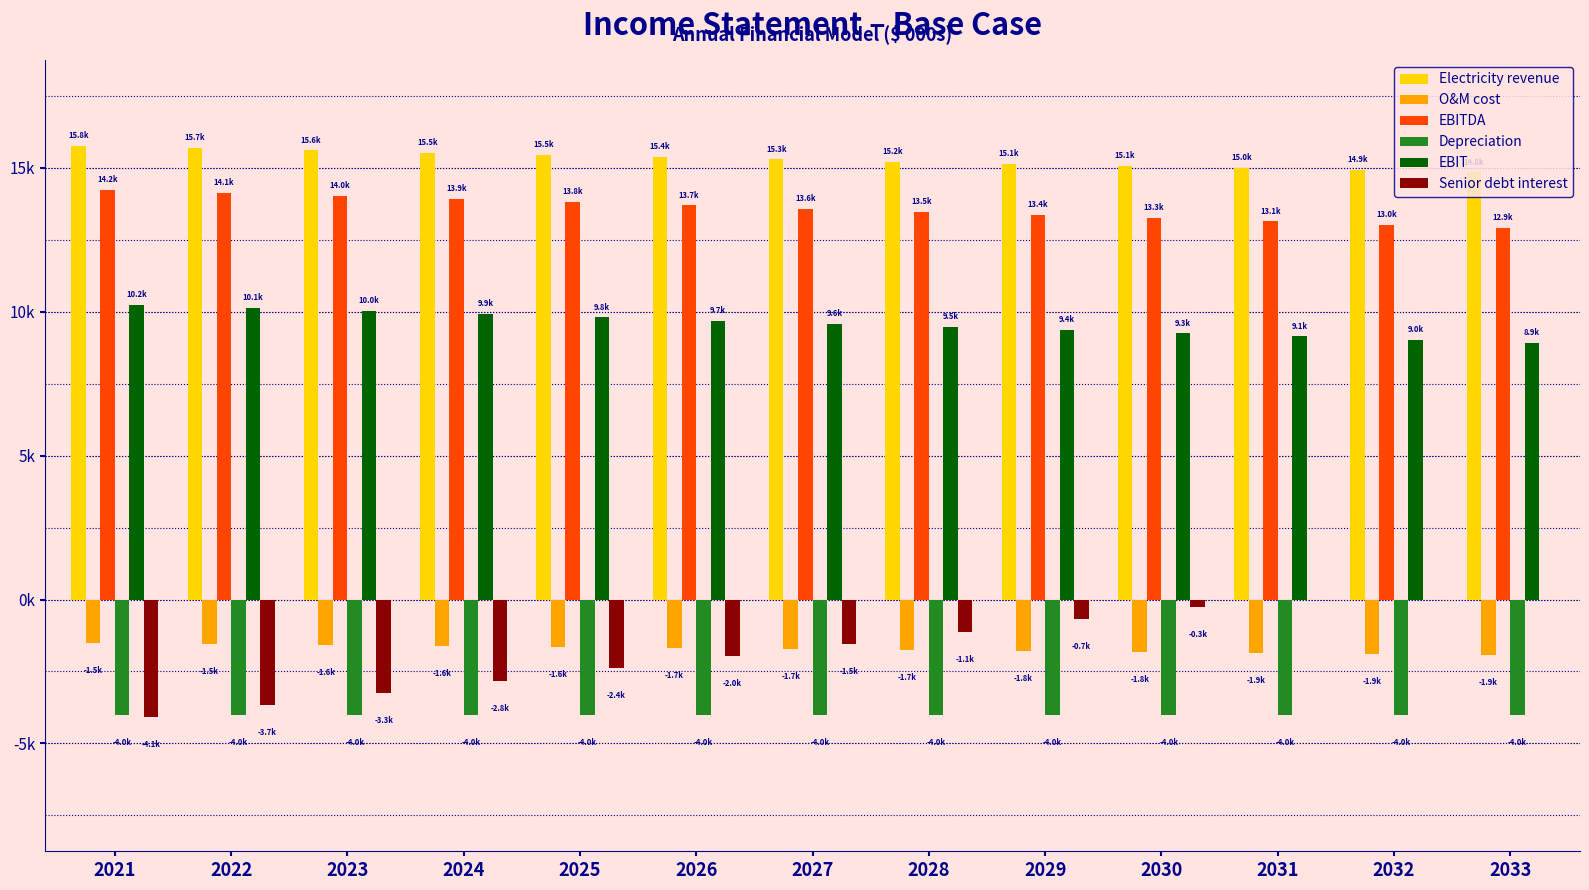

Are the bars horizontal?

No